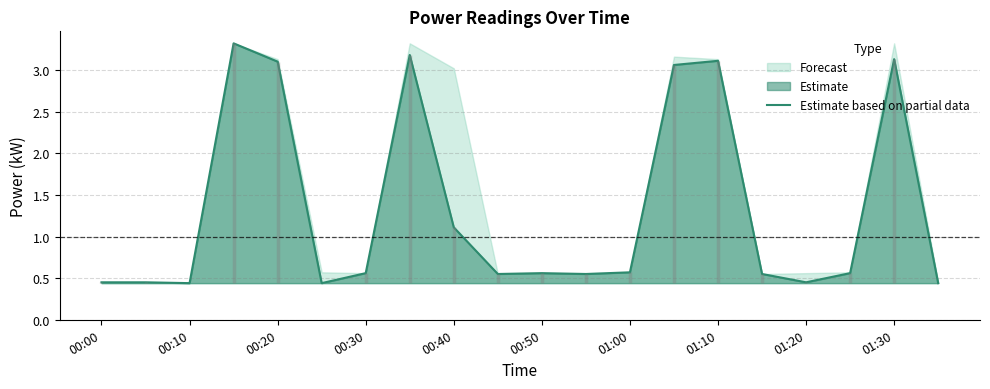

What is the highest value of the Estimate based on partial data series?

3.3